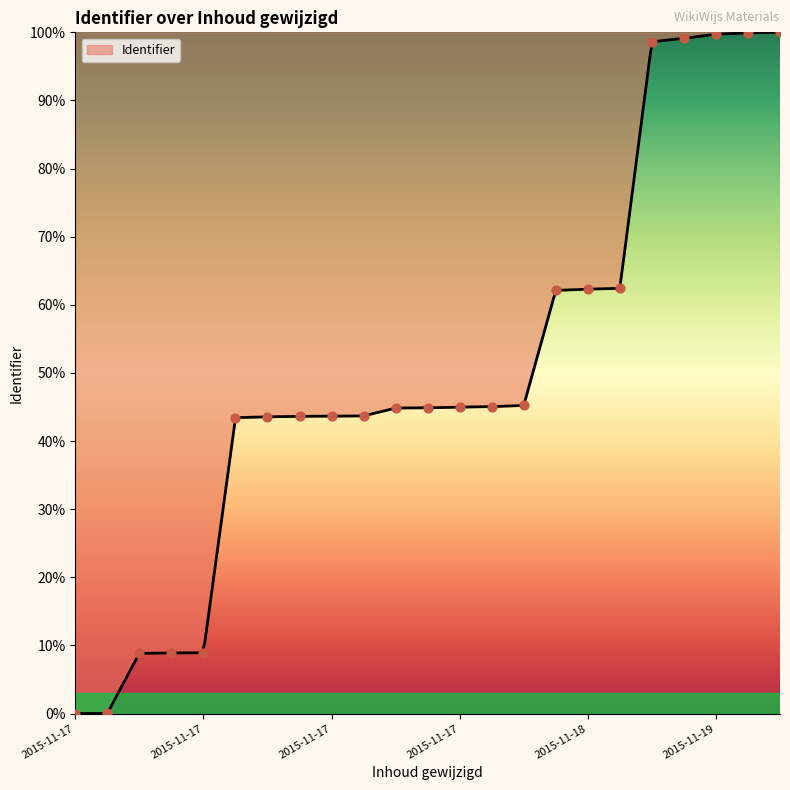

Which has a higher value, 2015-11-17 or 2015-11-17?

2015-11-17